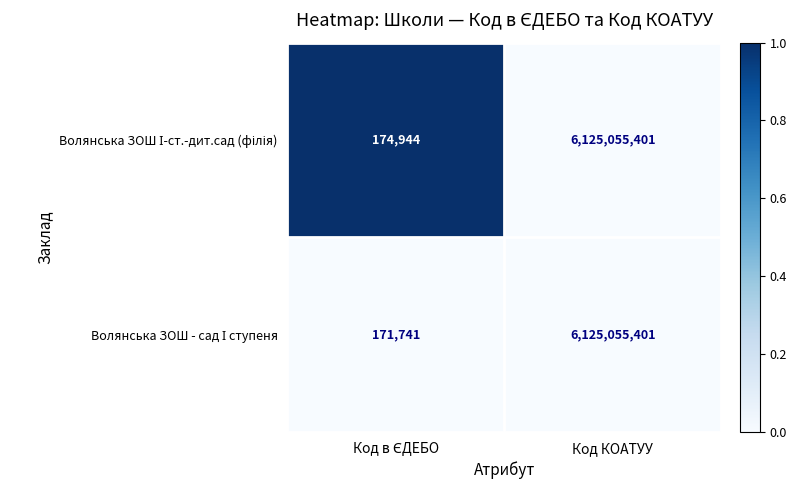

What is the total value across all series at Код КОАТУУ?

12250110802